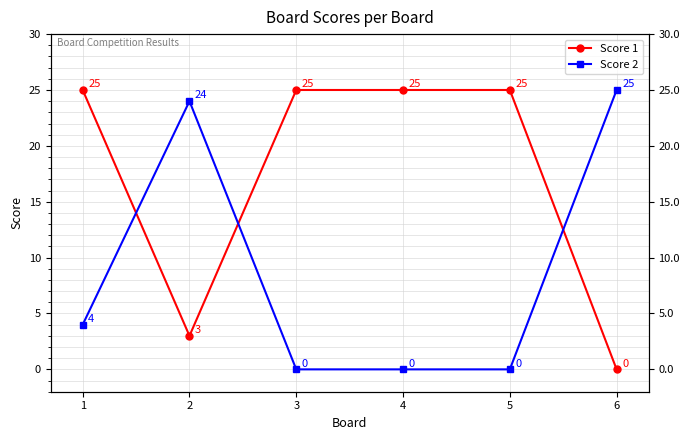

Reading left to right, transcribe all the data shown in this chart.

Score 1: 1=25	2=3	3=25	4=25	5=25	6=0
Score 2: 1=4	2=24	3=0	4=0	5=0	6=25